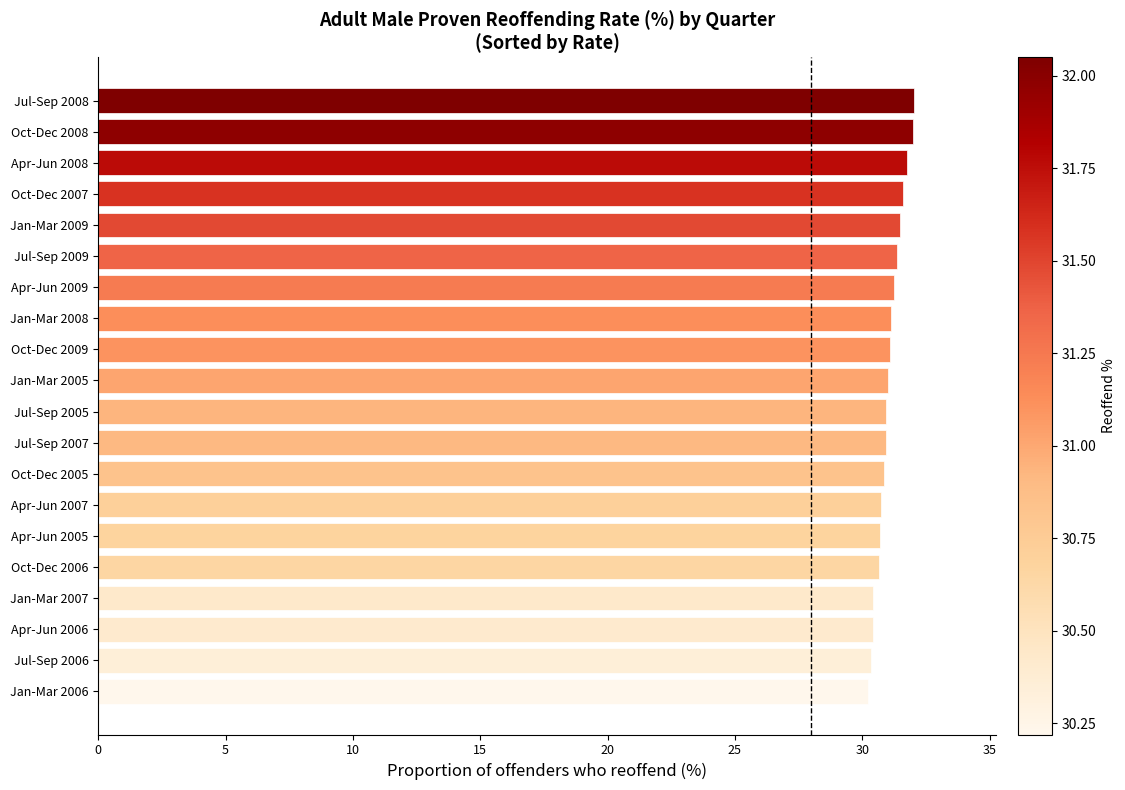

Are the bars grouped side by side (vs. stacked)?

No